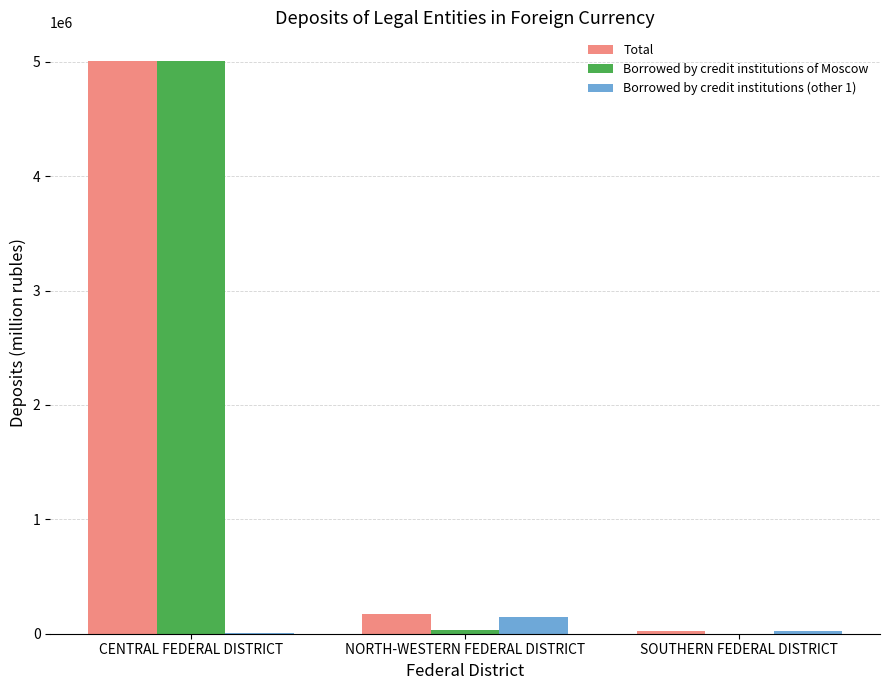

What is the maximum value shown in the chart?

5007286